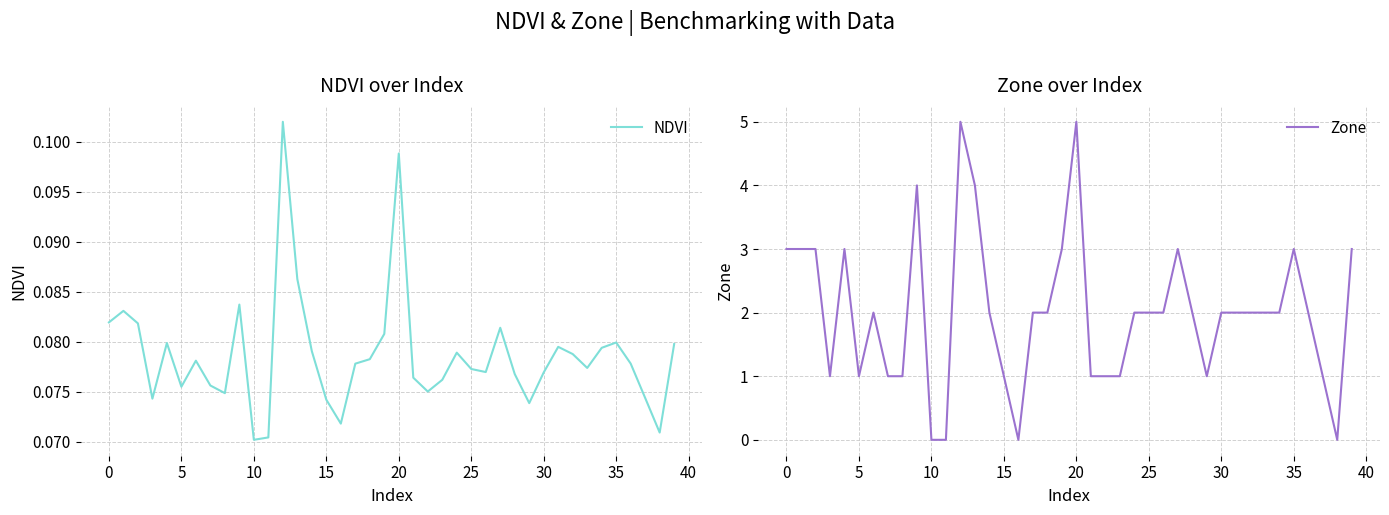

How many lines are shown in the chart?

2